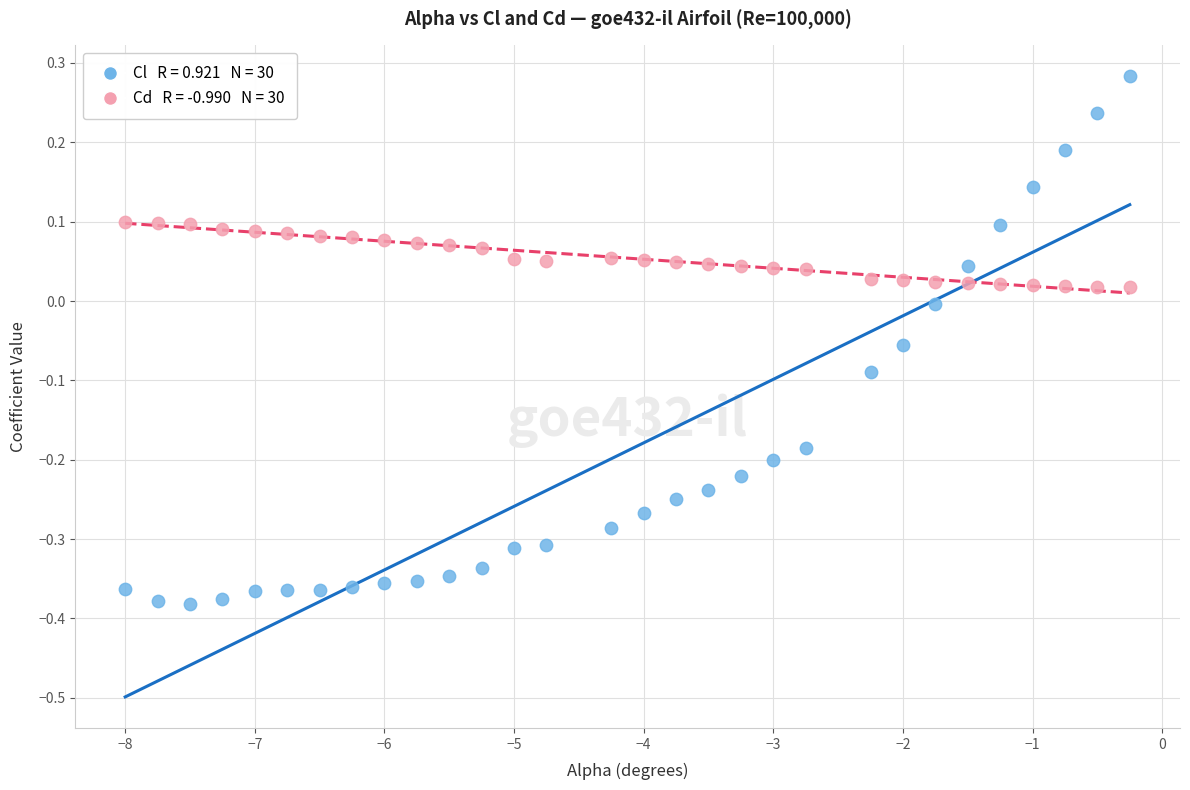

Across all data points, what is the range of X values (max minus min)?

7.8